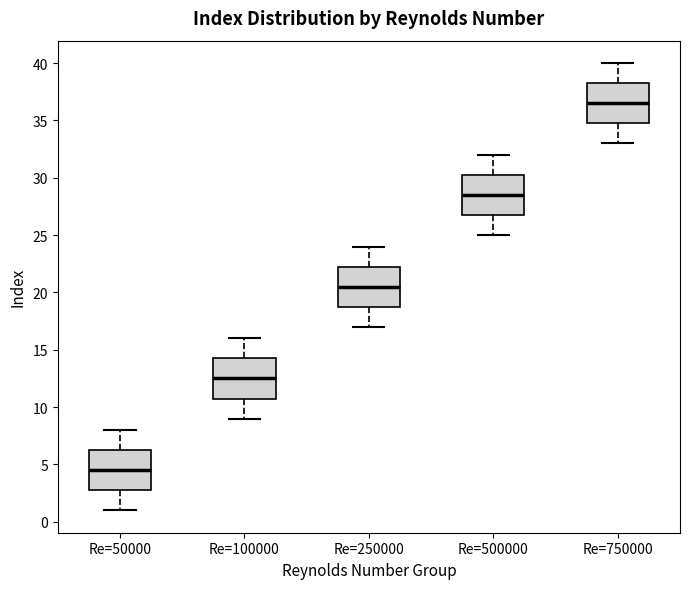

Which box has the lowest median line?

Re=50000